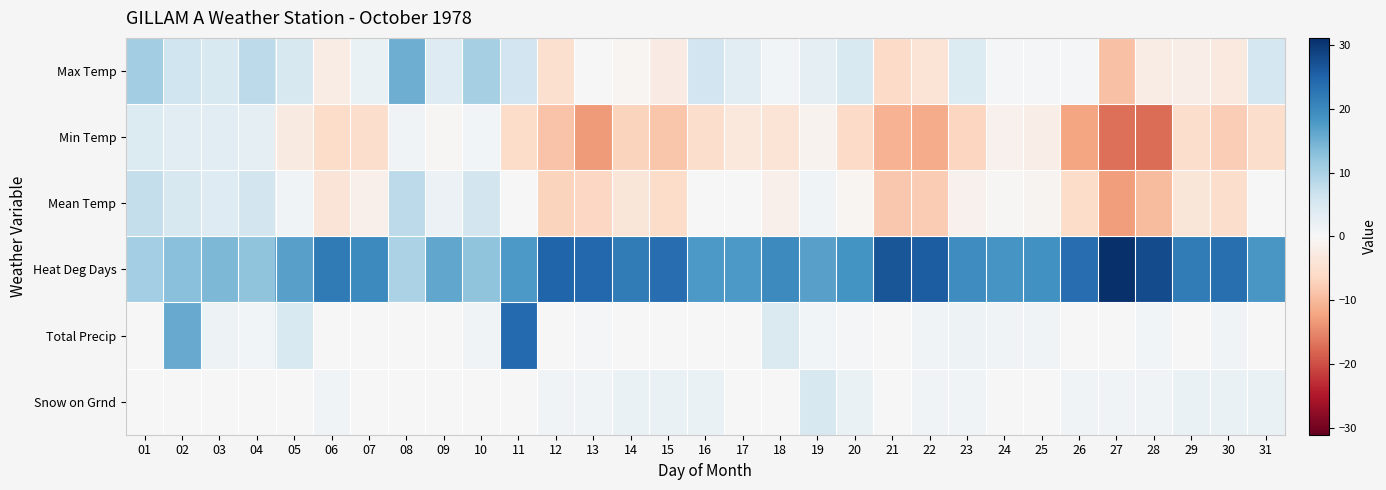

Reading right to left, extract all data points from this chart.

Max Temp: 31=5.4	30=-3.1	29=-2.0	28=-2.4	27=-9.1	26=0.6	25=0.6	24=0.6	23=4.2	22=-4.3	21=-6.0	20=4.7	19=3.1	18=0.8	17=3.5	16=5.9	15=-2.5	14=-0.7	13=0.2	12=-5.0	11=5.9	10=10.3	09=3.9	08=15.2	07=2.1	06=-2.3	05=4.9	04=8.1	03=4.8	02=6.2	01=10.8
Min Temp: 31=-5.4	30=-7.7	29=-5.4	28=-17.4	27=-17.1	26=-12.2	25=-2.1	24=-1.3	23=-6.8	22=-11.5	21=-10.9	20=-6.0	19=-1.2	18=-4.2	17=-3.3	16=-5.5	15=-8.6	14=-6.9	13=-13.2	12=-8.9	11=-5.7	10=0.8	09=-0.3	08=1.0	07=-5.4	06=-5.8	05=-2.7	04=3.1	03=3.3	02=3.5	01=4.2
Mean Temp: 31=0.0	30=-5.4	29=-3.7	28=-9.9	27=-13.1	26=-5.8	25=-0.8	24=-0.4	23=-1.3	22=-7.9	21=-8.5	20=-0.7	19=1.0	18=-1.7	17=0.1	16=0.2	15=-5.6	14=-3.8	13=-6.5	12=-7.0	11=0.1	10=5.6	09=1.8	08=8.1	07=-1.7	06=-4.1	05=1.1	04=5.6	03=4.1	02=4.9	01=7.5
Heat Deg Days: 31=18.0	30=23.4	29=21.7	28=27.9	27=31.1	26=23.8	25=18.8	24=18.4	23=19.3	22=25.9	21=26.5	20=18.7	19=17.0	18=19.7	17=17.9	16=17.8	15=23.6	14=21.8	13=24.5	12=25.0	11=17.9	10=12.4	09=16.2	08=9.9	07=19.7	06=22.1	05=16.9	04=12.4	03=13.9	02=13.1	01=10.5
Total Precip: 31=0.0	30=1.2	29=0.0	28=0.8	27=0.0	26=0.0	25=1.0	24=1.2	23=1.6	22=1.2	21=0.0	20=0.4	19=0.8	18=4.4	17=0.0	16=0.0	15=0.0	14=0.0	13=0.6	12=0.0	11=24.2	10=1.2	09=0.0	08=0.0	07=0.0	06=0.2	05=4.8	04=0.8	03=1.6	02=15.6	01=0.2
Snow on Grnd: 31=2.0	30=2.0	29=2.0	28=1.0	27=1.0	26=1.0	25=0.0	24=0.0	23=1.0	22=1.0	21=0.0	20=2.0	19=5.0	18=0.0	17=0.0	16=2.0	15=2.0	14=2.0	13=1.0	12=1.0	11=0.0	10=0.0	09=0.0	08=0.0	07=0.0	06=1.0	05=0.0	04=0.0	03=0.0	02=0.0	01=0.0